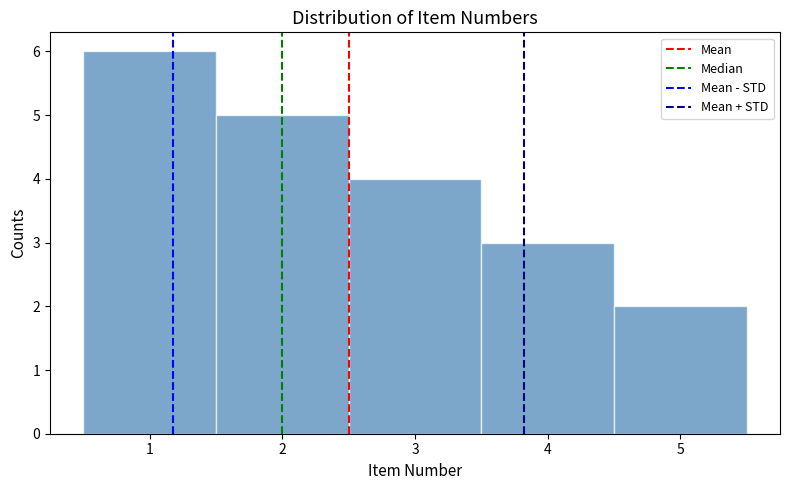

Which range on the x-axis has the tallest bar?

0.5 to 1.5